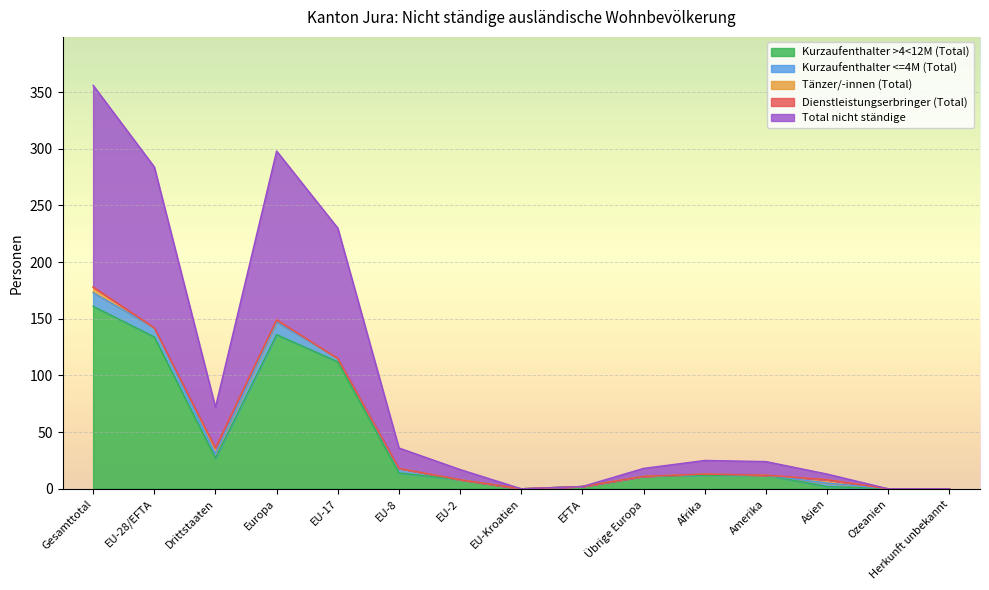

Which series changed the most between EU-8 and Amerika?

Total nicht ständige